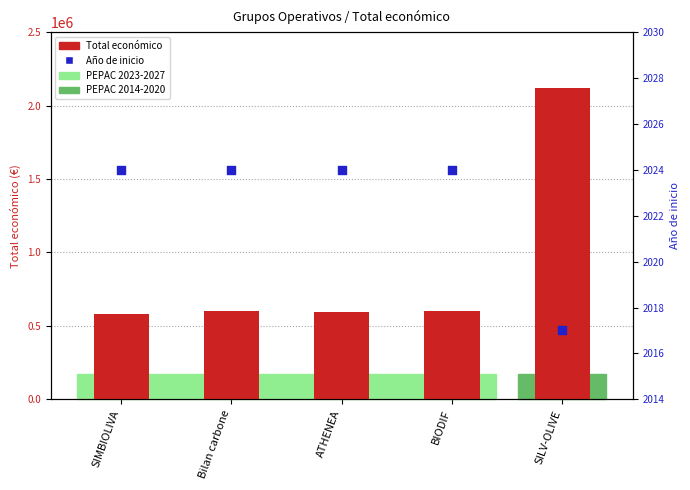

At which category is the sum across all series the highest?

SILV-OLIVE